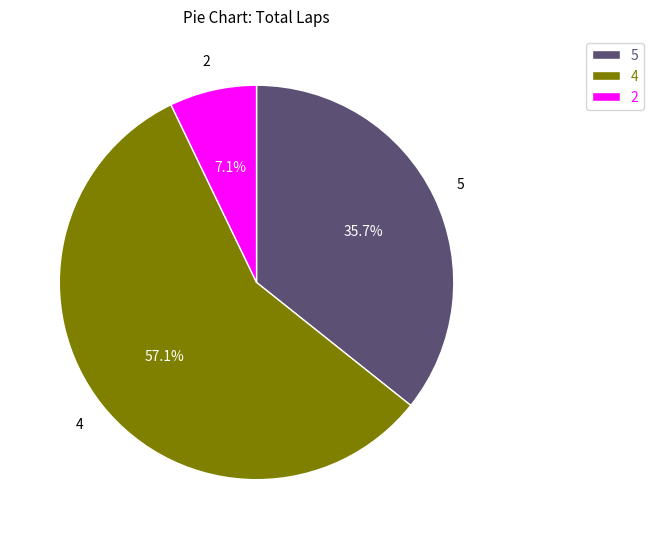

Is there any slice that represents more than half of the pie?

Yes